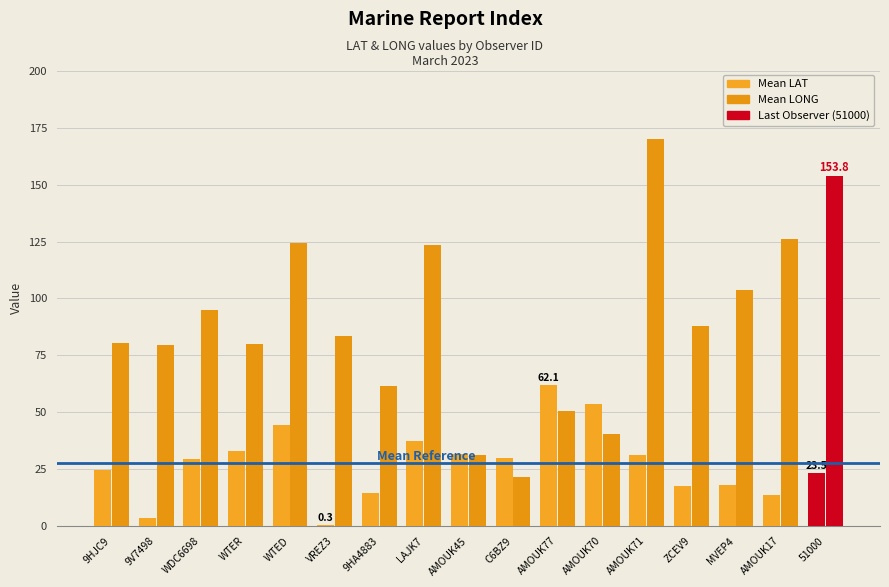

What is the difference between the maximum and minimum values in the Mean LONG series?

148.7